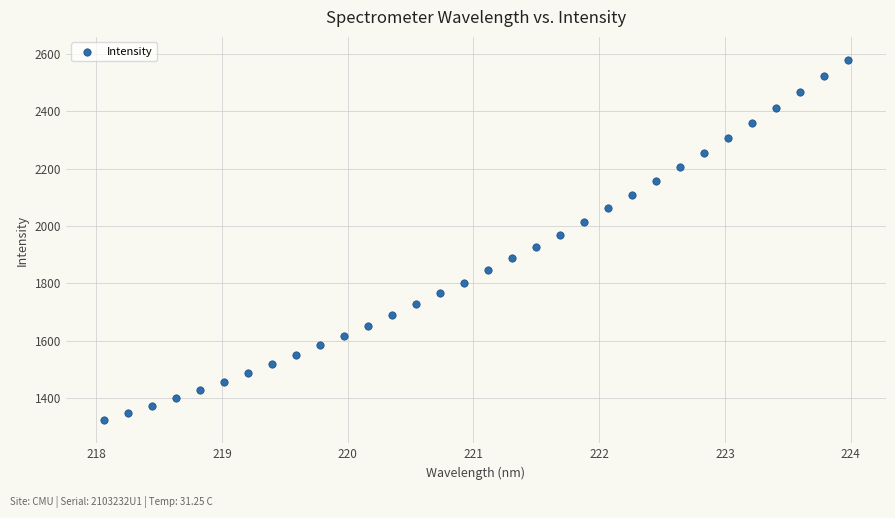

What is the range of Y values (max minus min)?

1256.7